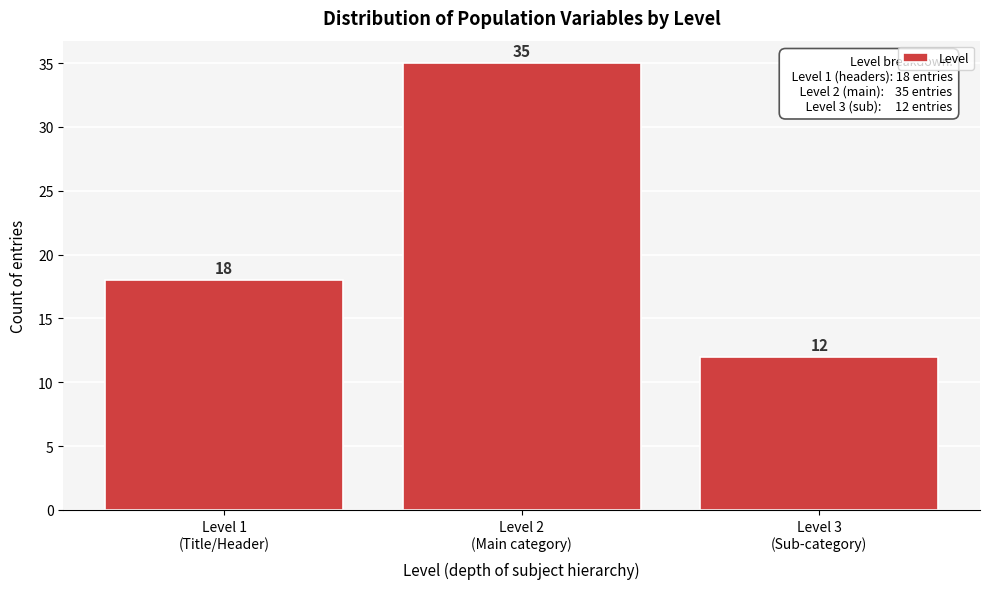

Reading right to left, list all the values displayed in this chart.

12	35	18